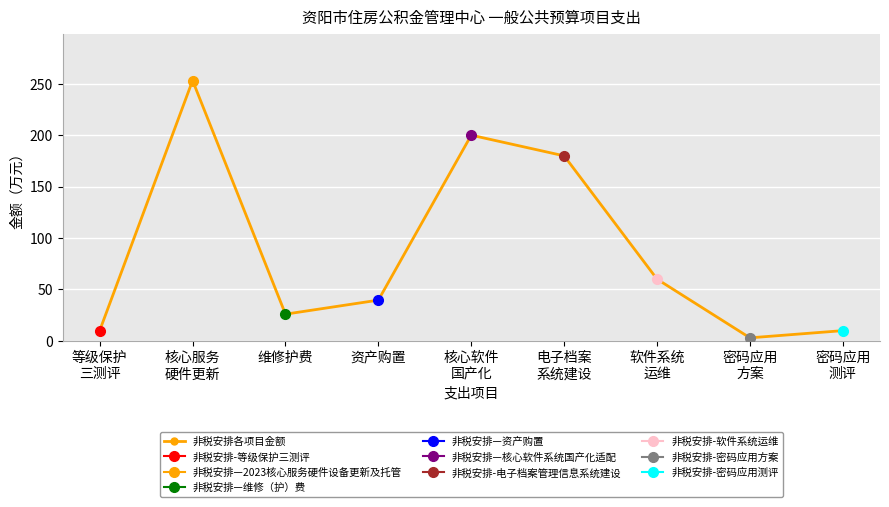

What is the smallest value displayed?

3.0